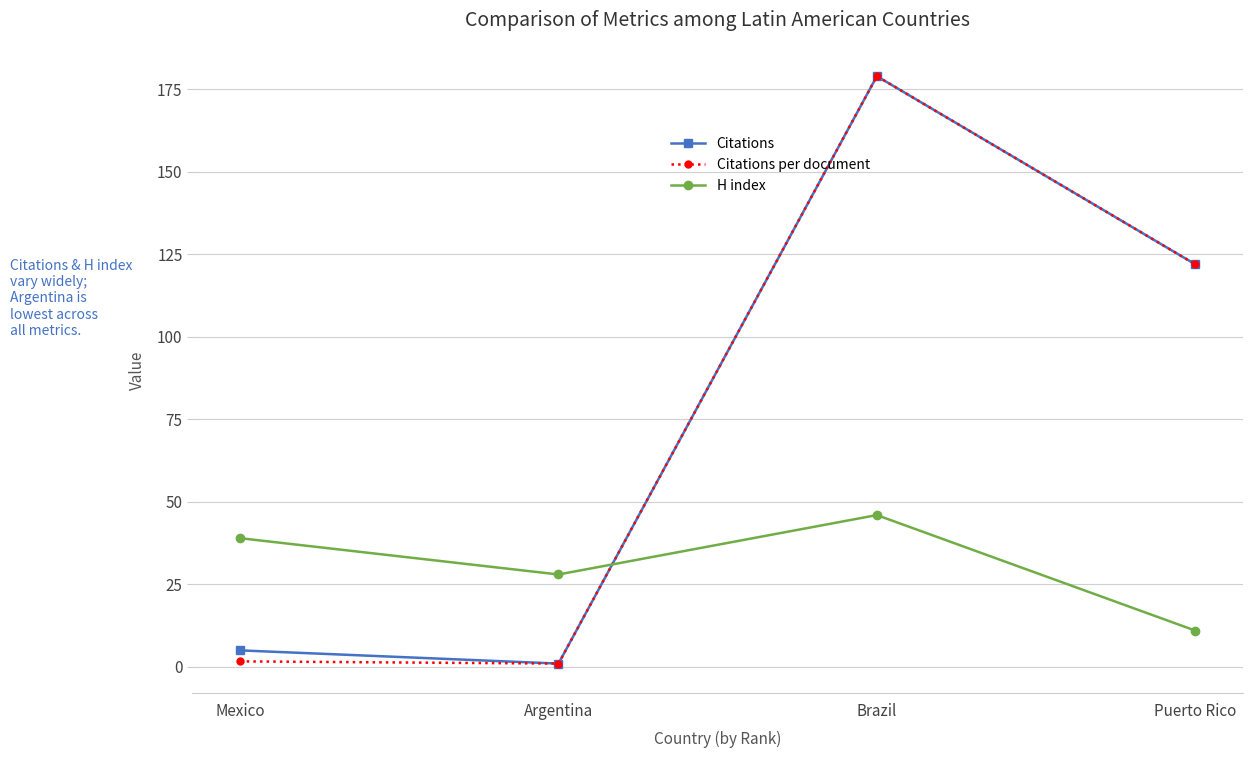

What is the difference between the maximum and minimum values in the H index series?

35.0